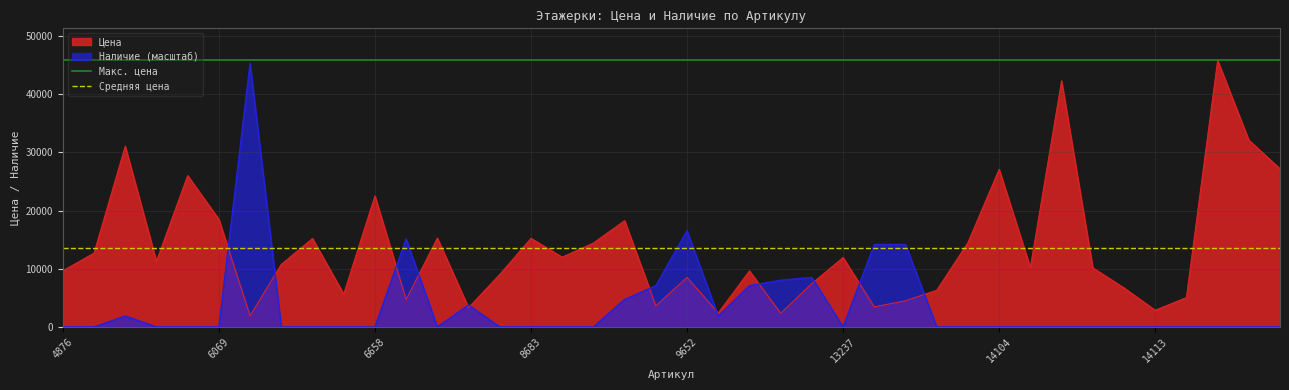

What is the greatest value displayed?

45829.0